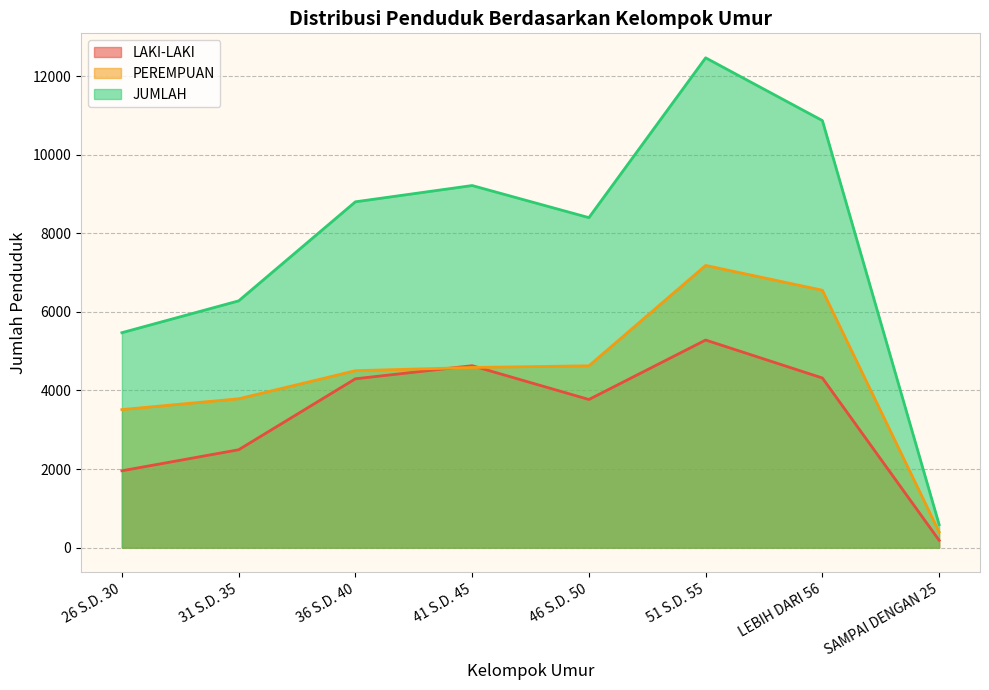

The value of JUMLAH at LEBIH DARI 56 is 19345. True or false?

False